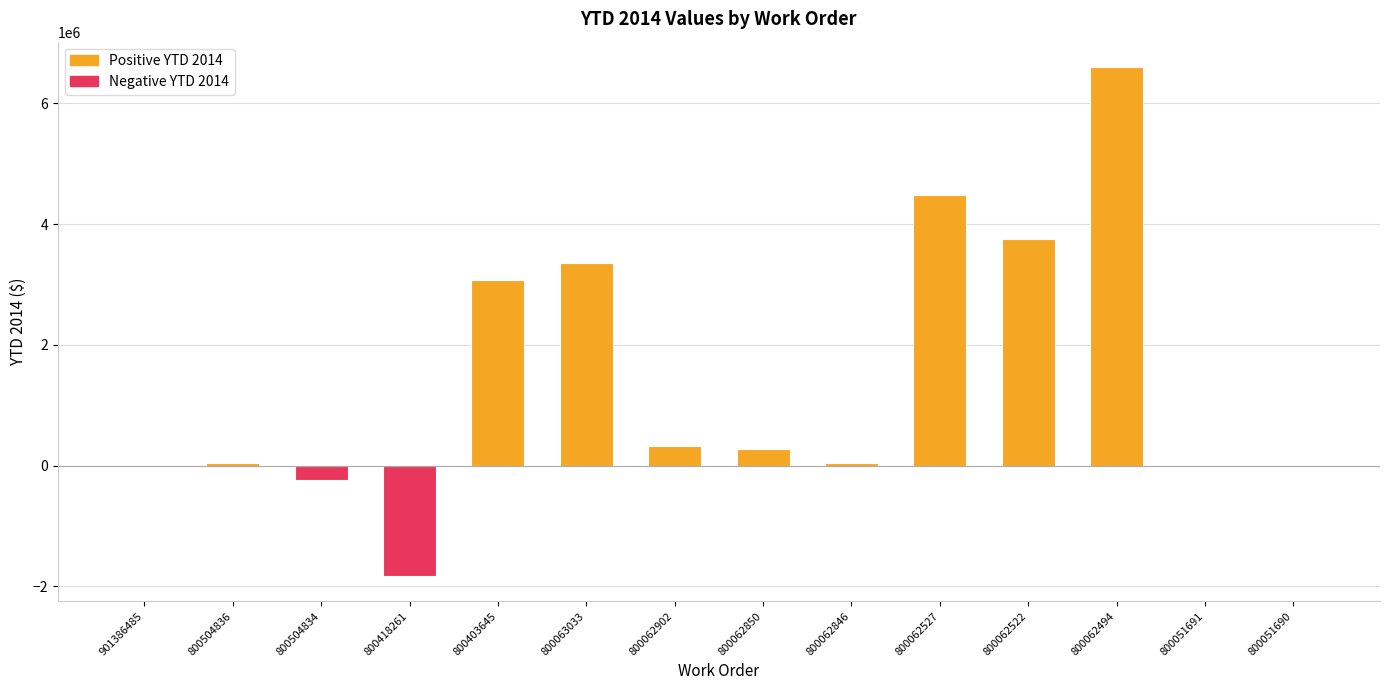

Are the bars horizontal?

No